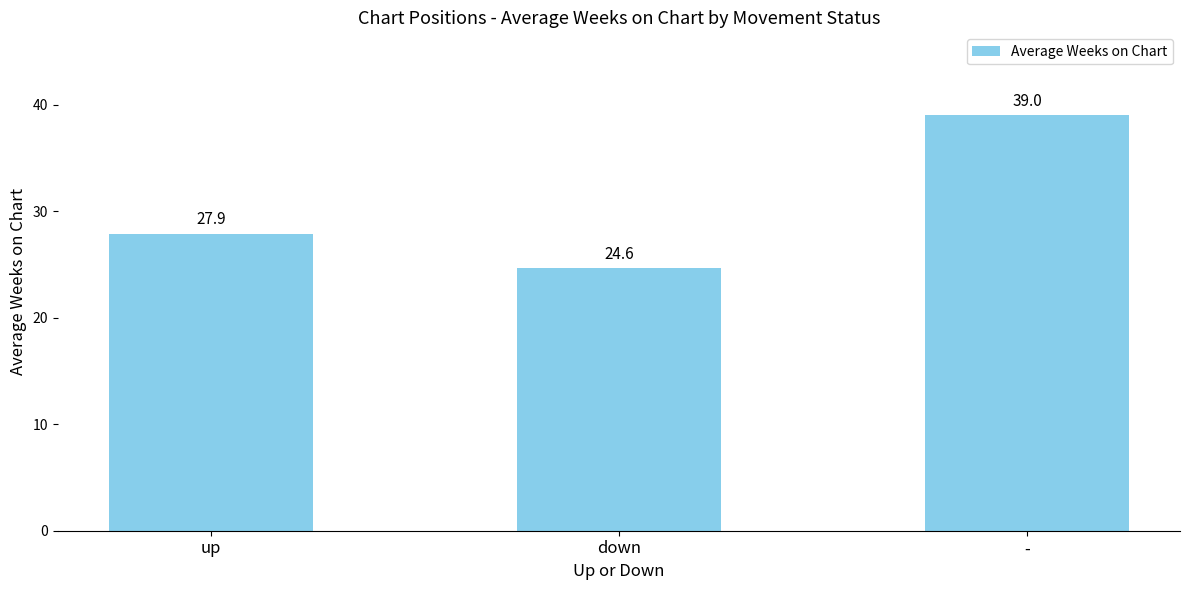

Does the chart contain any negative values?

No